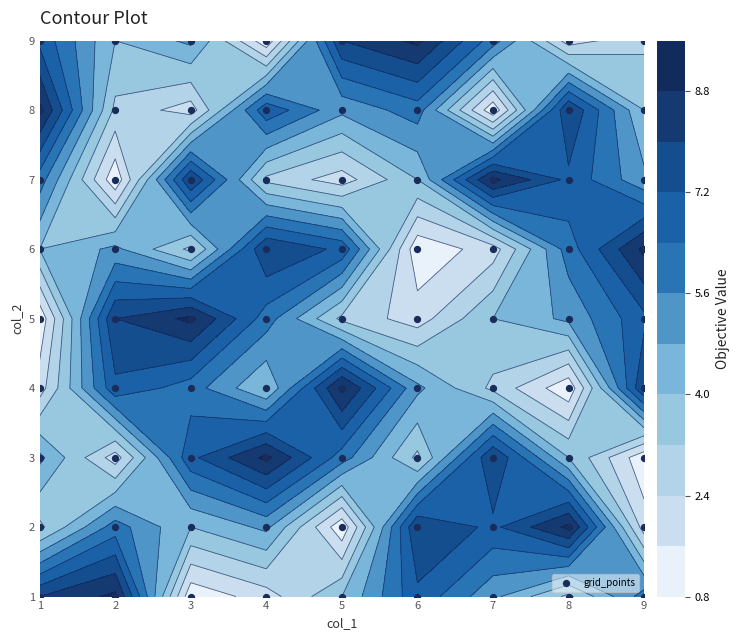

What is the highest value of the 1 series?

9